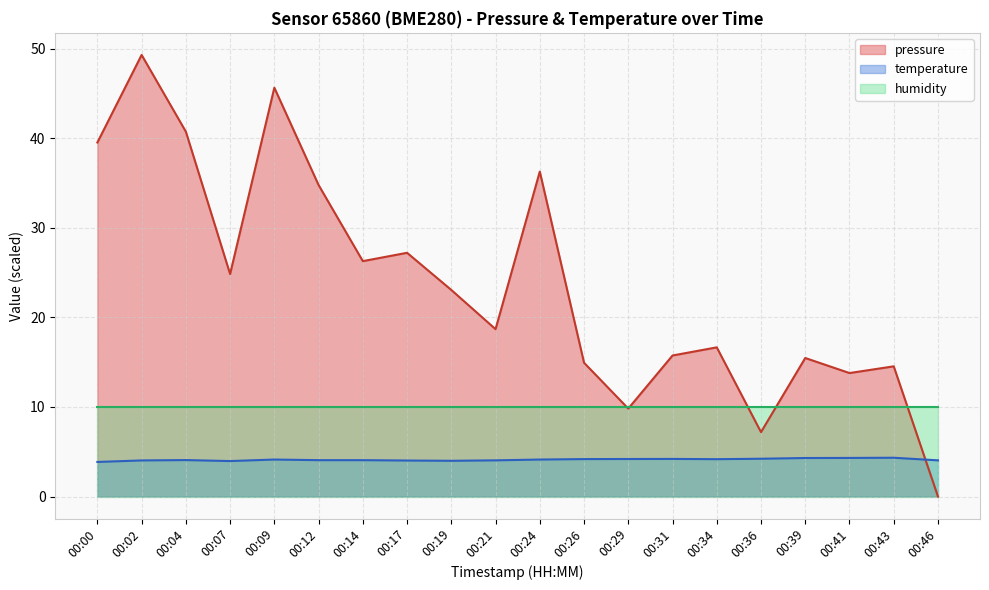

What is the sum of all pressure values?

474.6